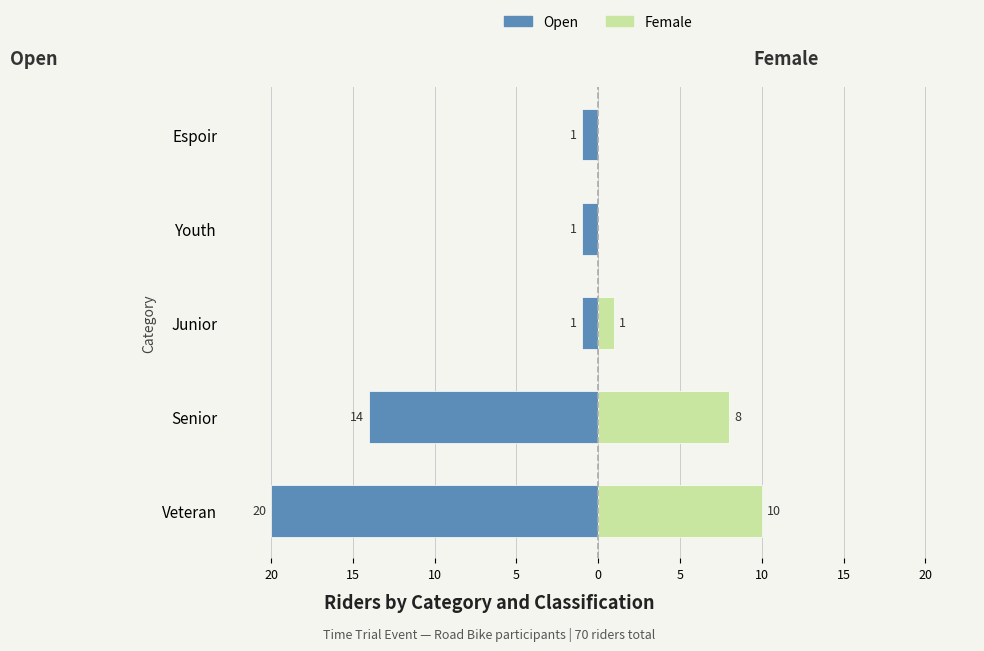

Reading right to left, transcribe all the data shown in this chart.

Open: -1	-1	-1	-14	-20
Female: 0	0	1	8	10